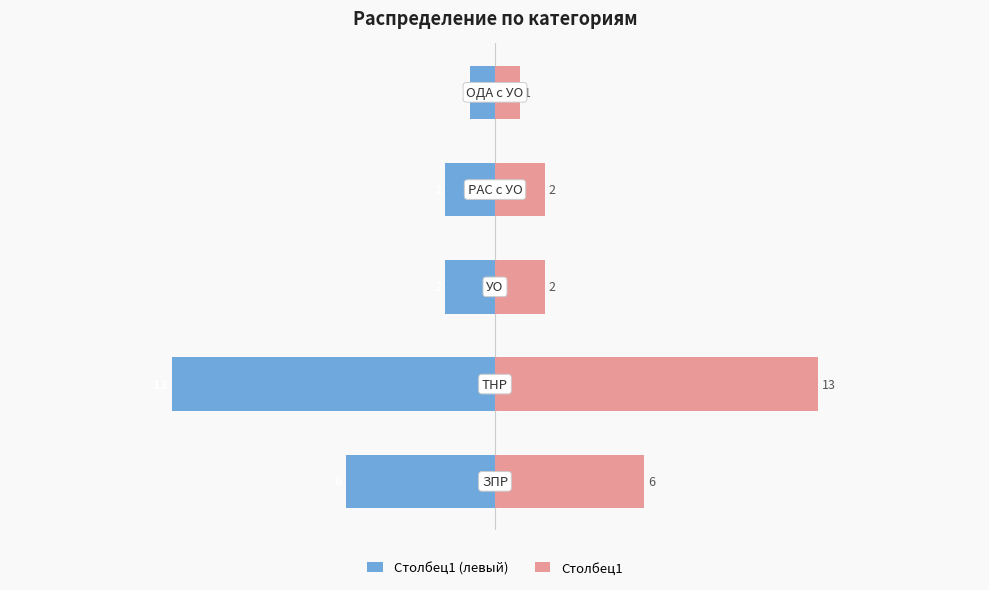

Is it true that Столбец1 equals 1 at −5?

False